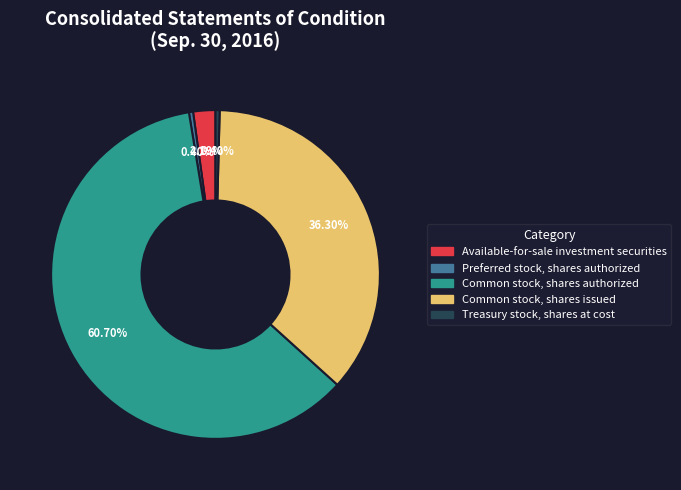

Count the number of slices in the pie.

5